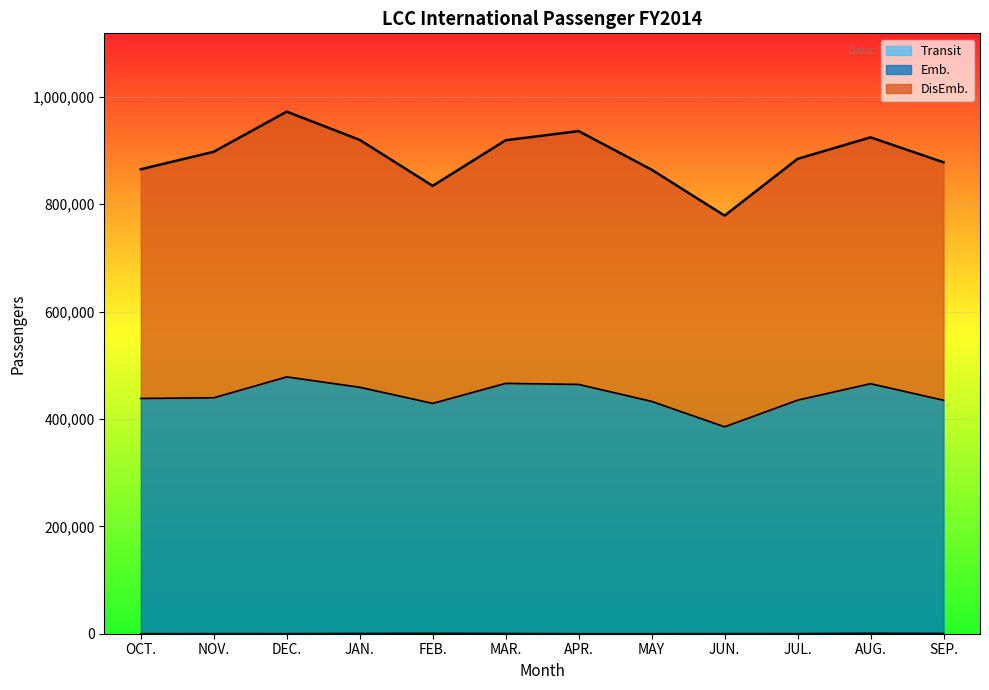

True or false: Emb. and Transit intersect in this chart.

False